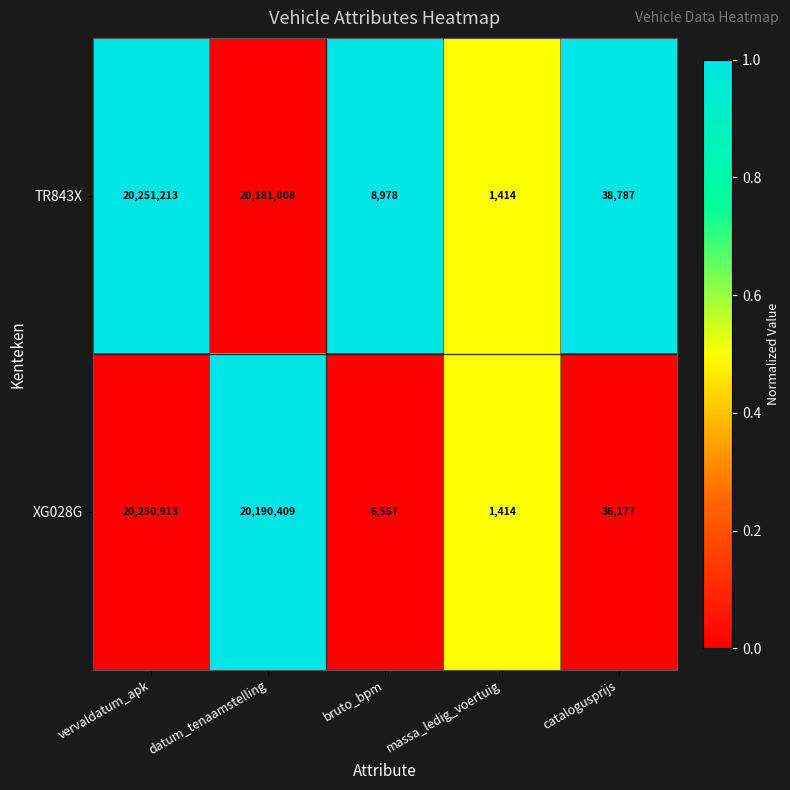

What is the total value across all series at datum_tenaamstelling?

40371417